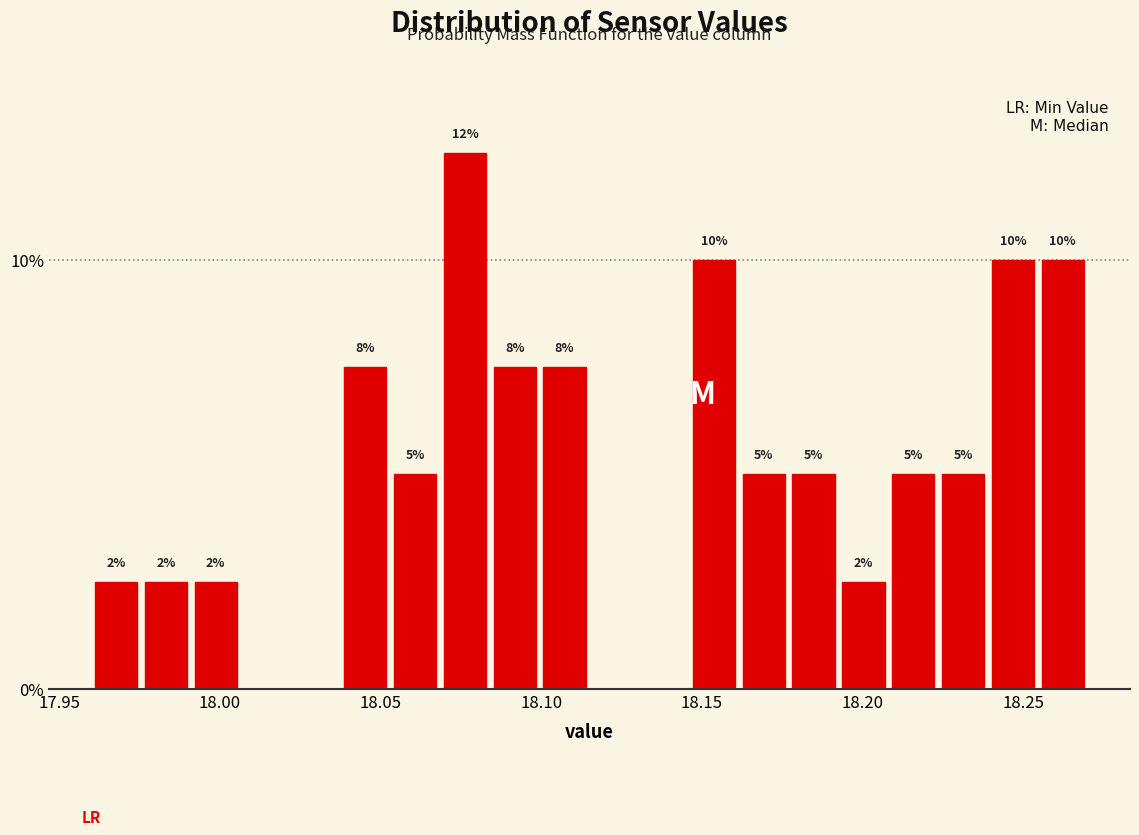

Around what value on the x-axis is the tallest bar? Give the approximate position of its centre, as read against the axis.

18.075